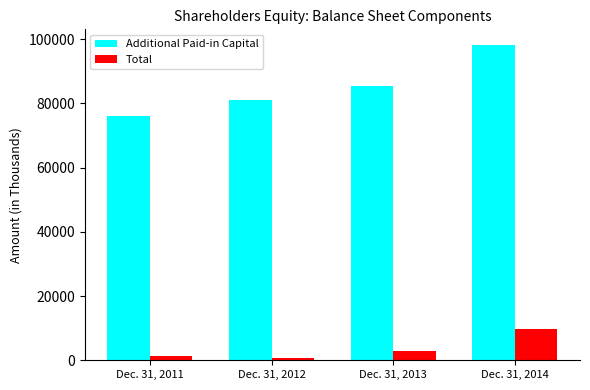

Is it true that Additional Paid-in Capital equals 85446 at Dec. 31, 2013?

True